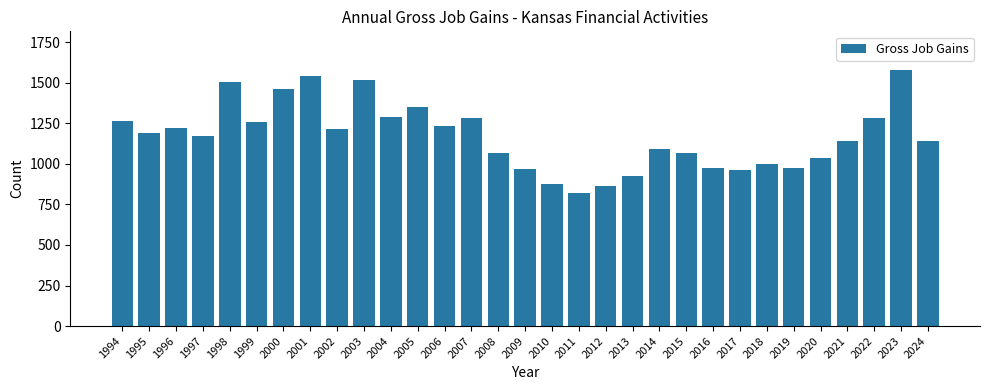

What is the difference between the maximum and minimum values?

759